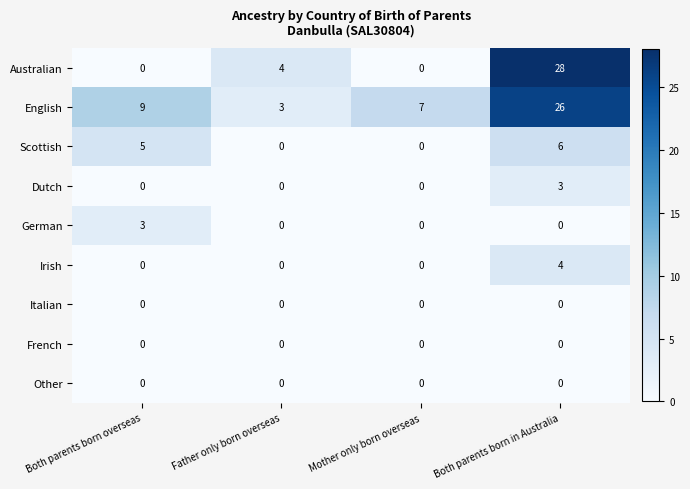

What is the total value across all series at Both parents born in Australia?

67